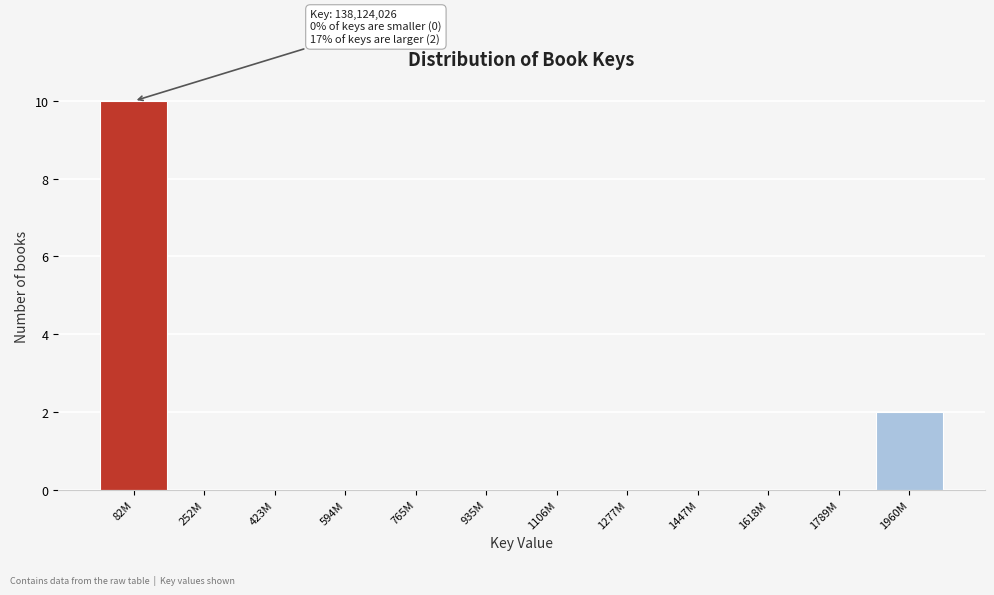

Reading left to right, transcribe all the data shown in this chart.

82M=10	252M=0	423M=0	594M=0	765M=0	935M=0	1106M=0	1277M=0	1447M=0	1618M=0	1789M=0	1960M=2